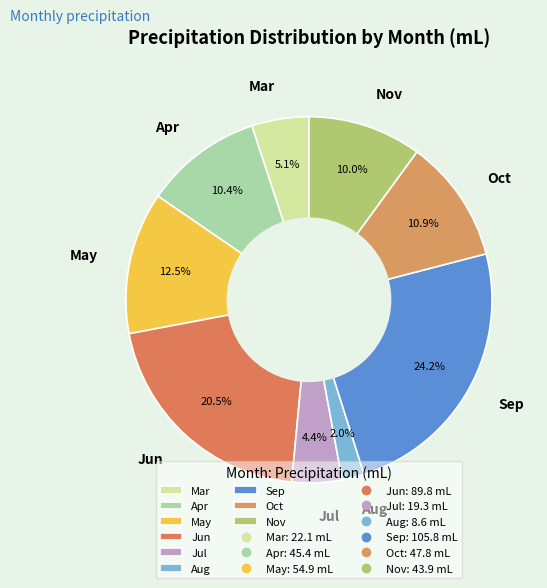

Count the number of slices in the pie.

9